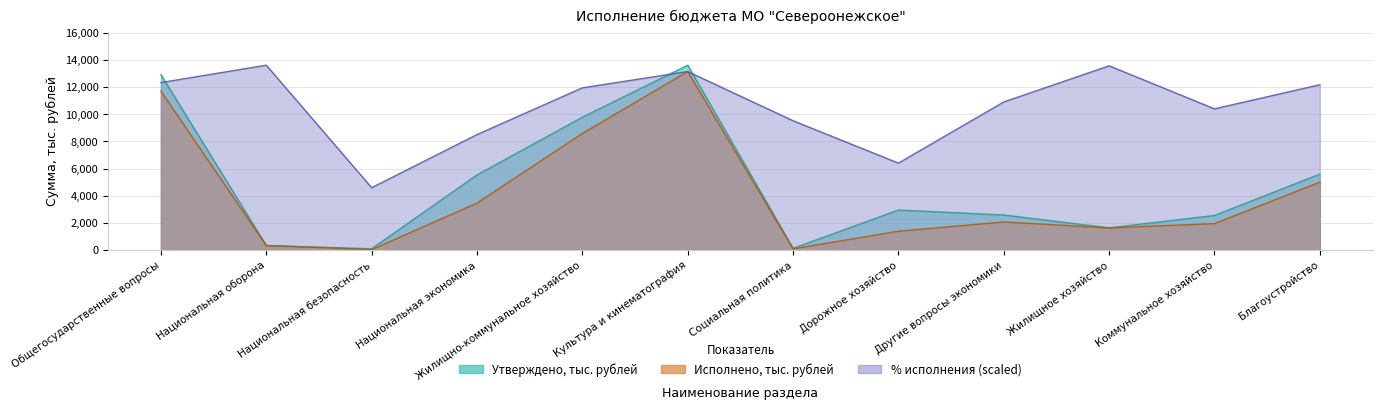

What are all the series names shown in the legend?

Утверждено, тыс. рублей, Исполнено, тыс. рублей, % исполнения